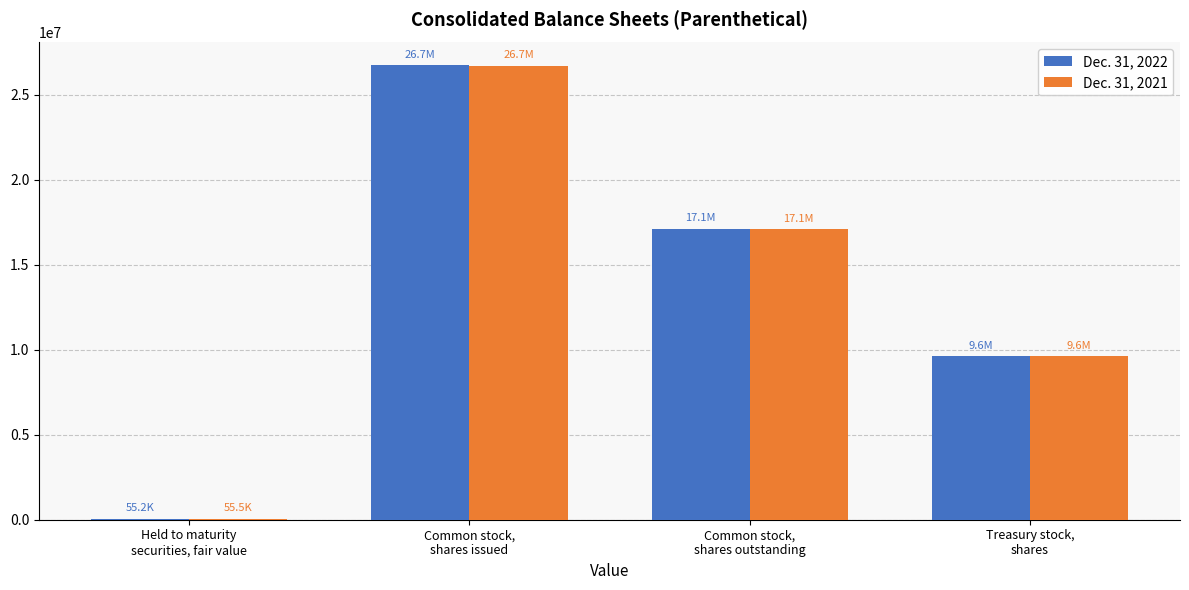

What is the maximum value shown in the chart?

26746436